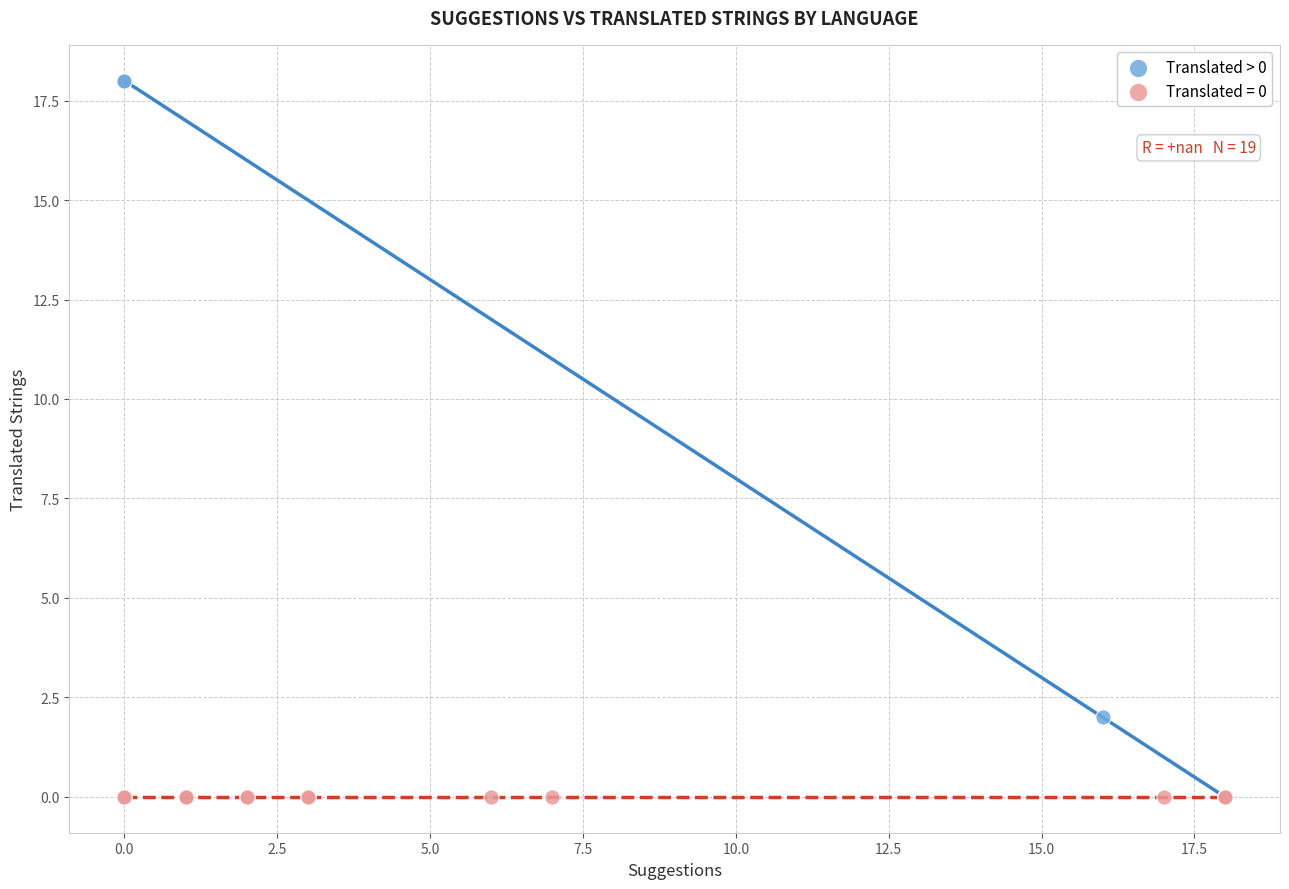

Which series contains the highest Y value?

Translated > 0